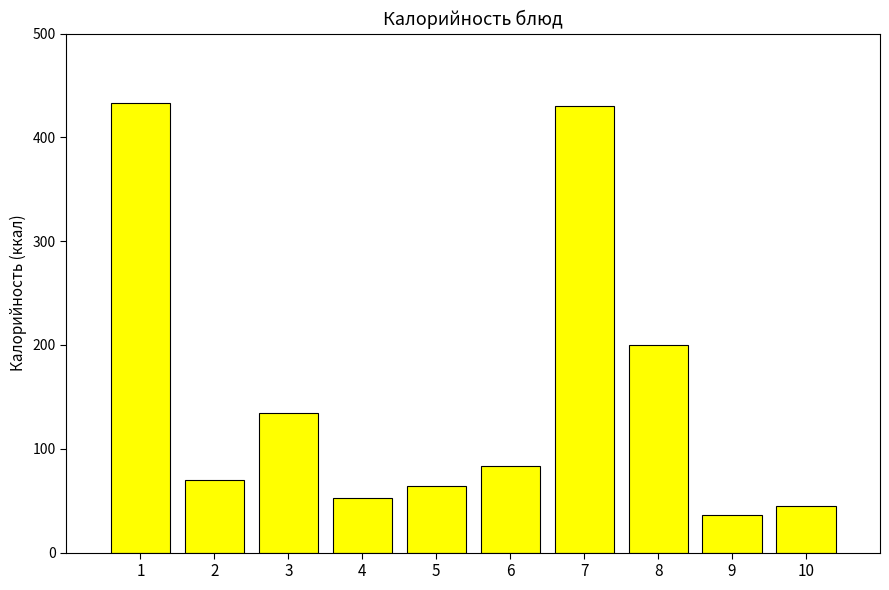

What is the difference between the maximum and minimum values?

397.1